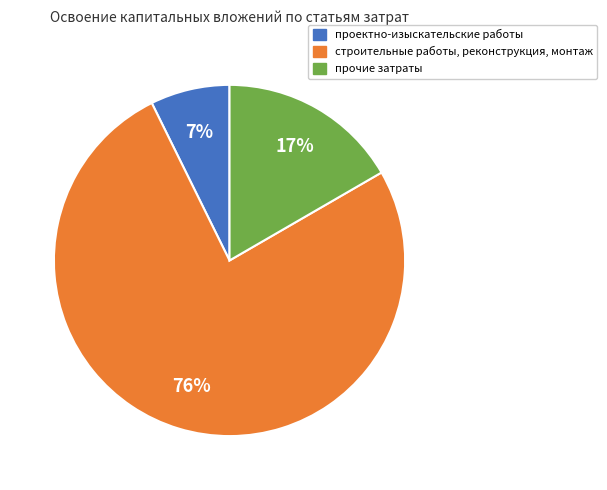

Is there a majority slice in this chart?

Yes